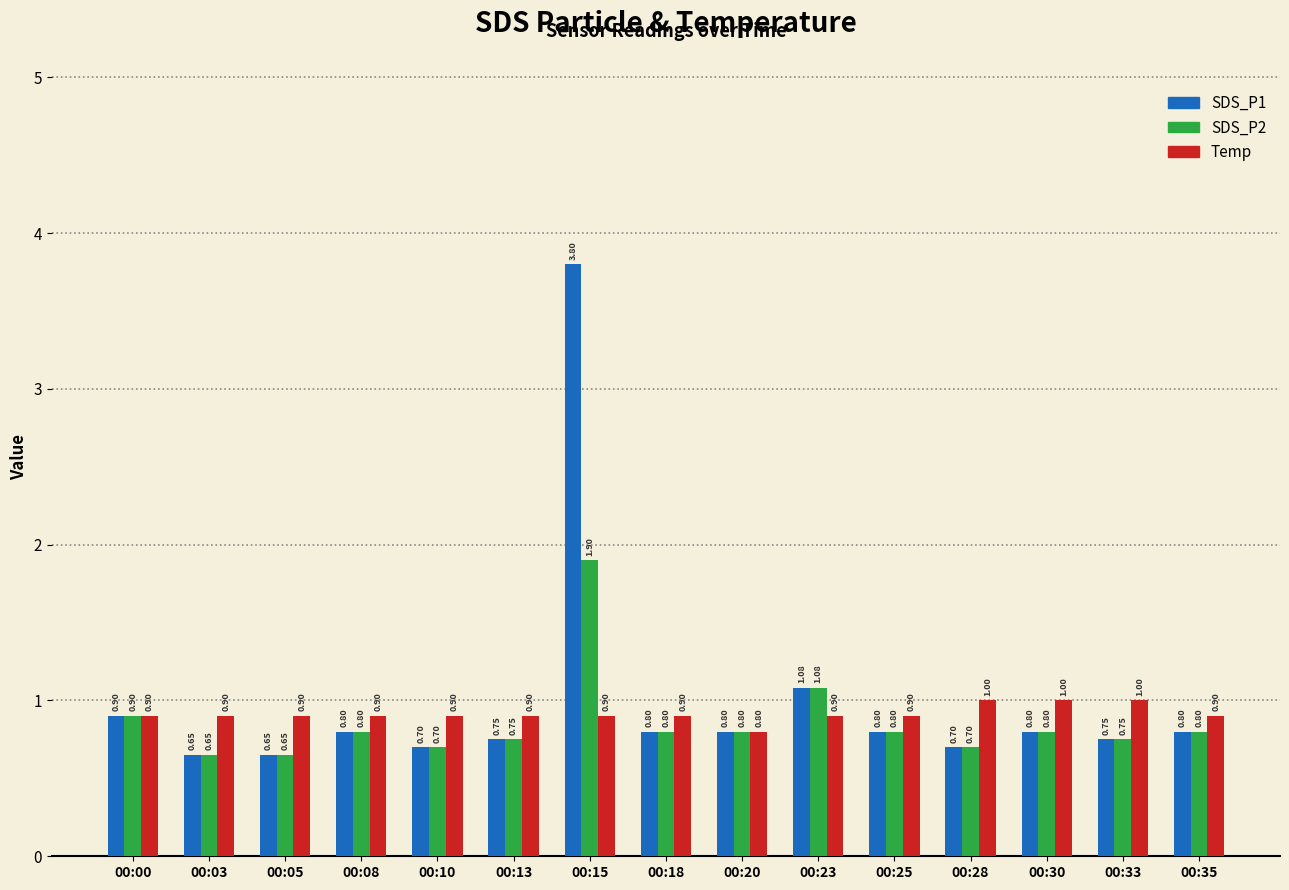

List the series in order of their overall mean, highest first.

SDS_P1, Temp, SDS_P2